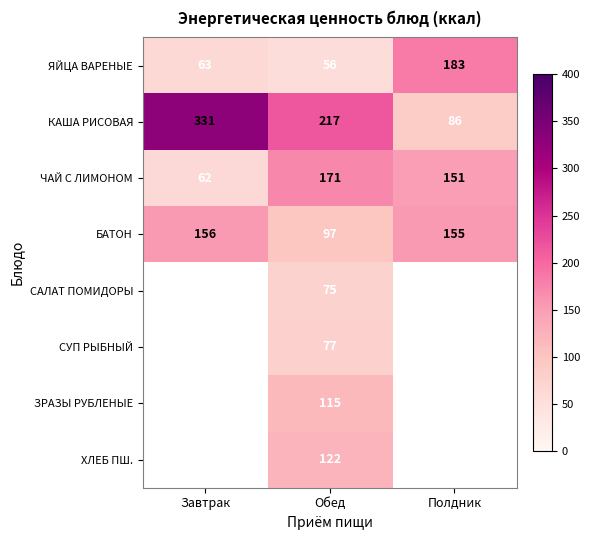

At which category does the chart reach its peak across all series?

Завтрак